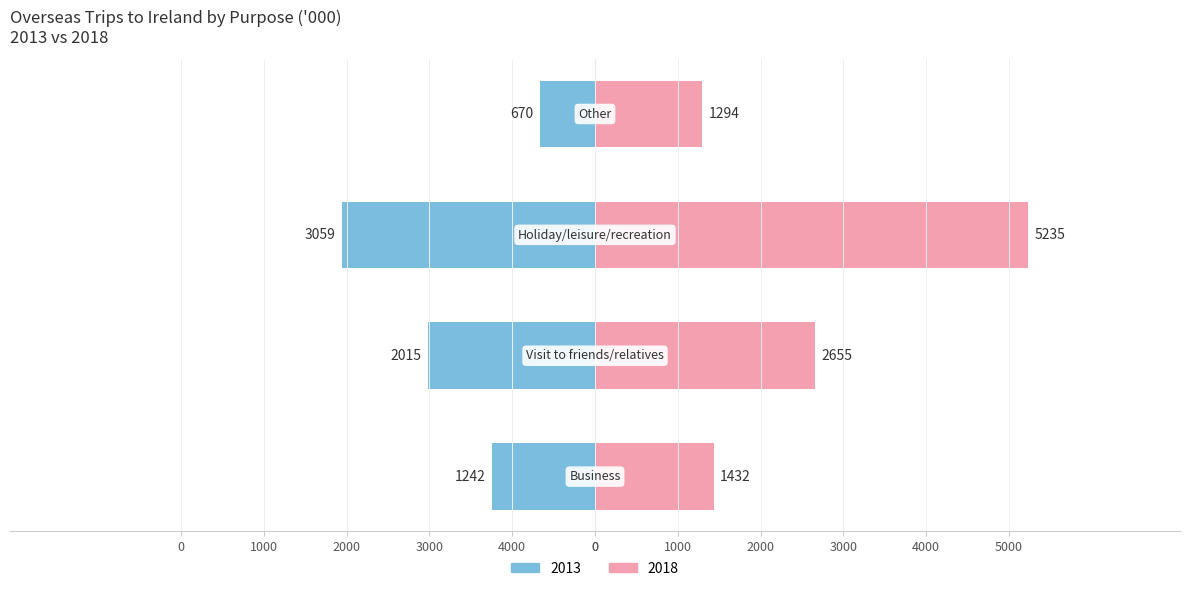

What is the average value of the 2013 series?

1746